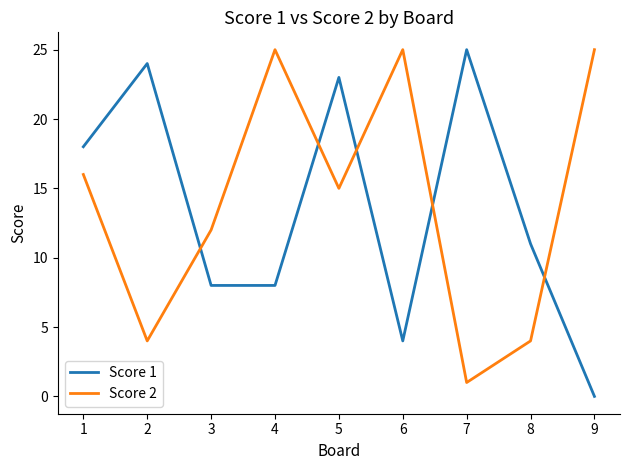

What value does the Score 2 series have at 6, to the nearest 5?

25